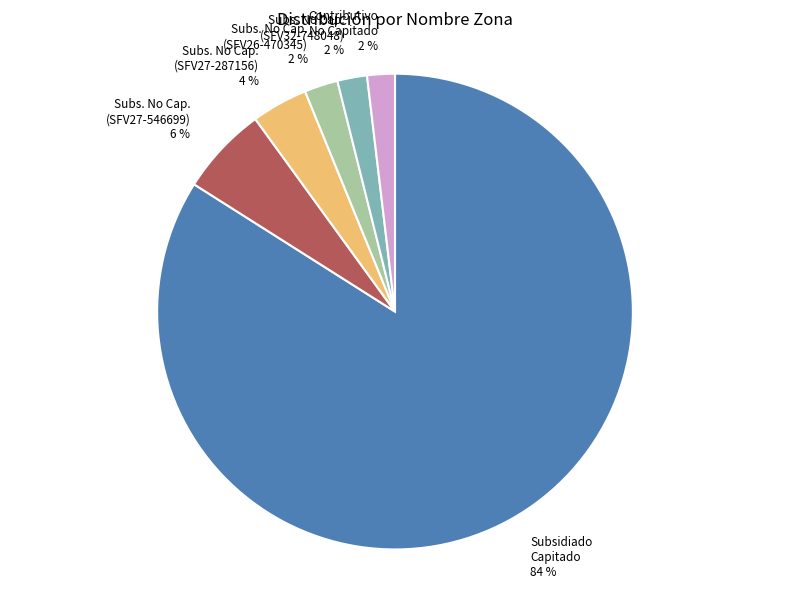

Does any single category account for the majority?

Yes